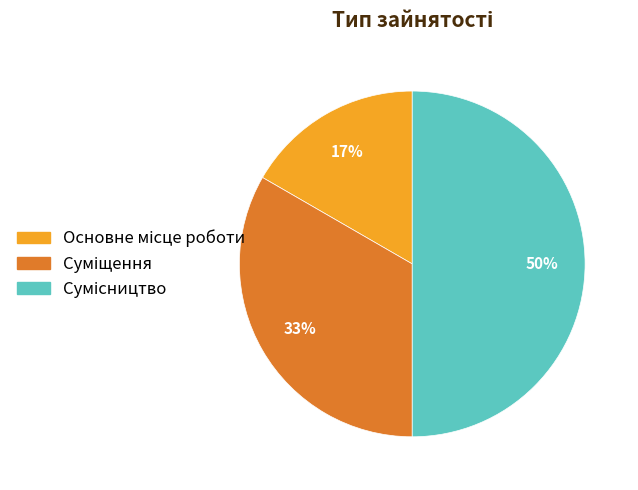

To the nearest percent, what is the difference between the largest and smallest slice percentages?

33%